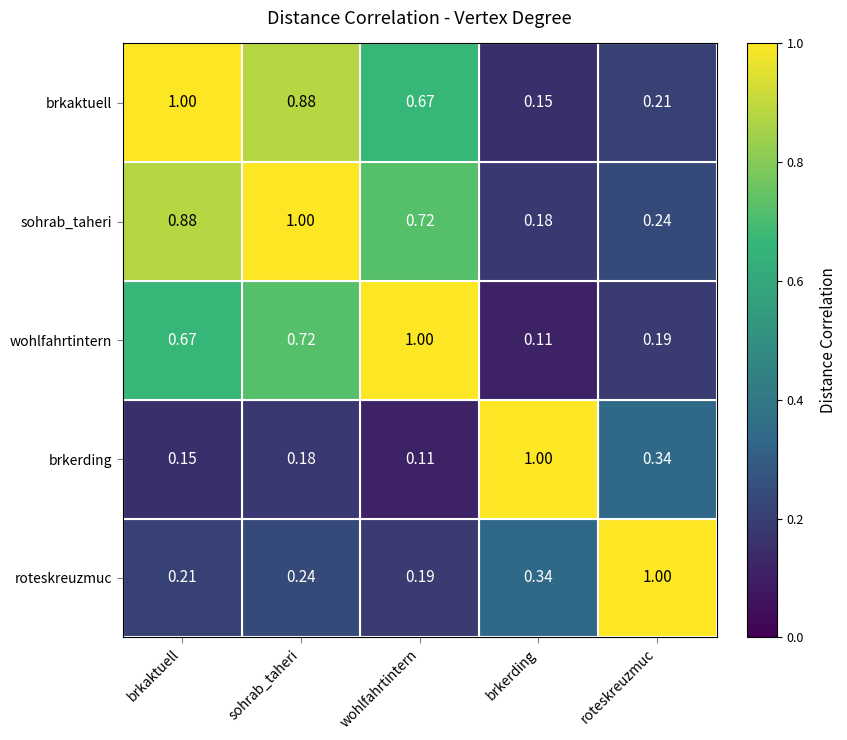

At which label does brkerding reach its peak?

brkerding